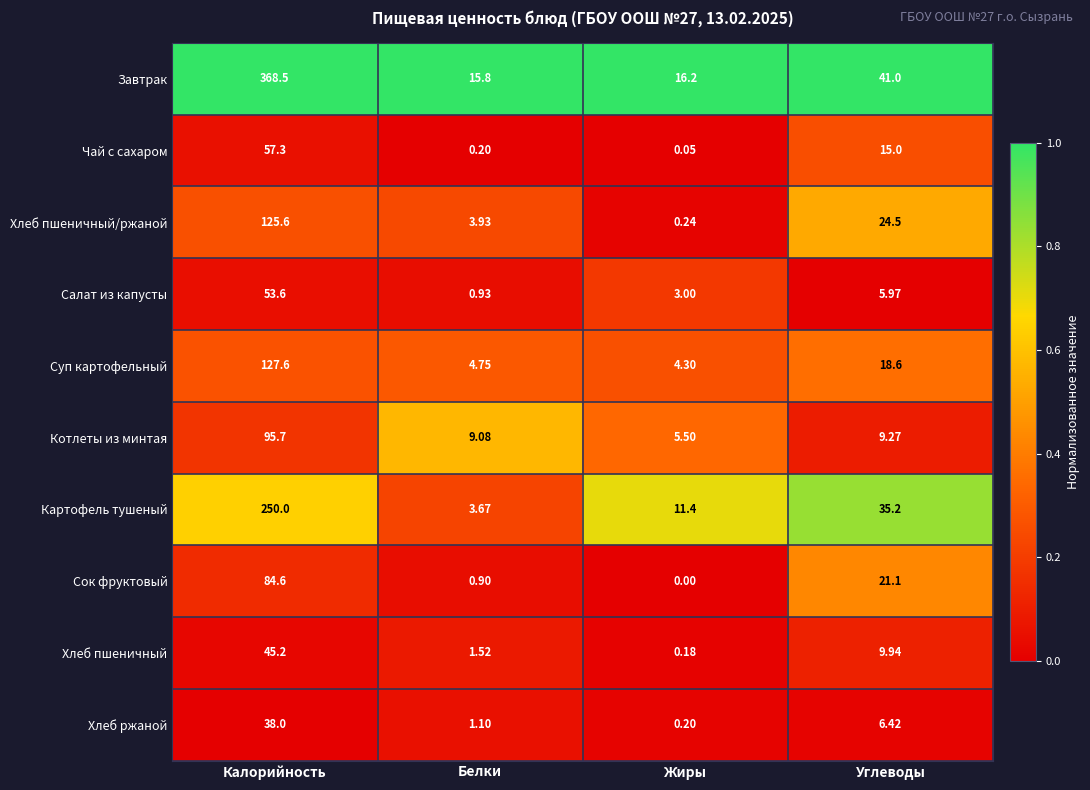

Which series has the largest total across all categories?

Завтрак